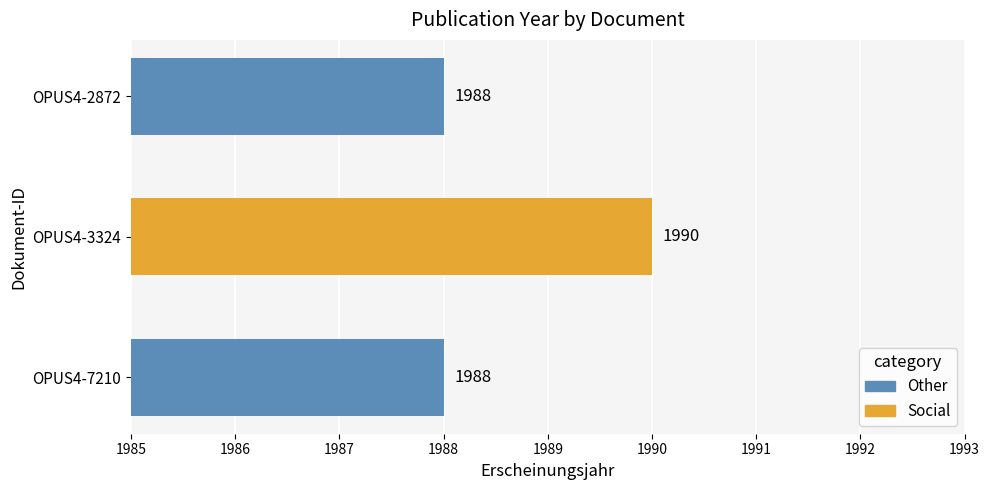

Count the values in the range 1988 to 1990.

3